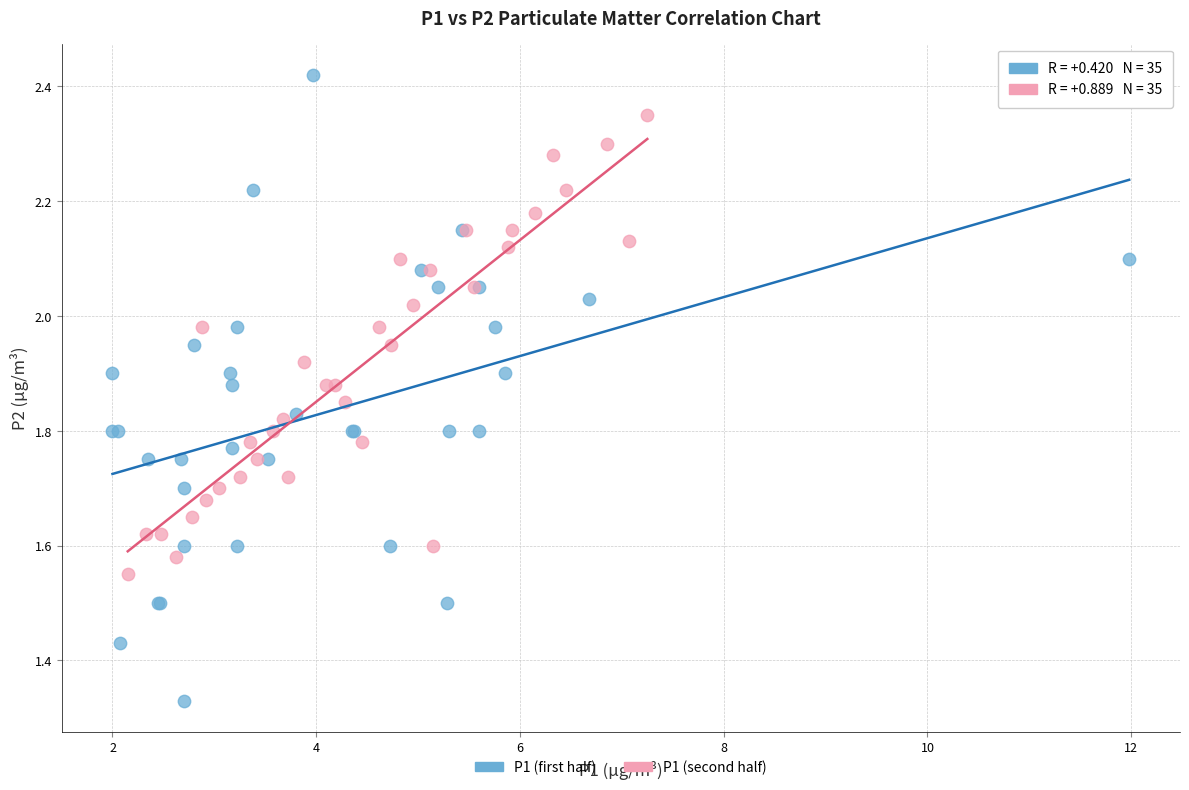

Which series reaches the minimum Y coordinate?

P1 (first half)